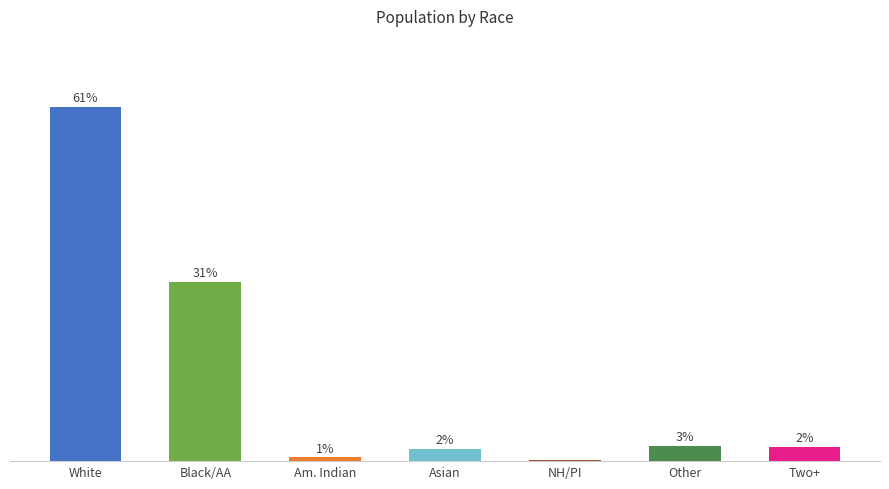

Which has a higher value, Other or Asian?

Other